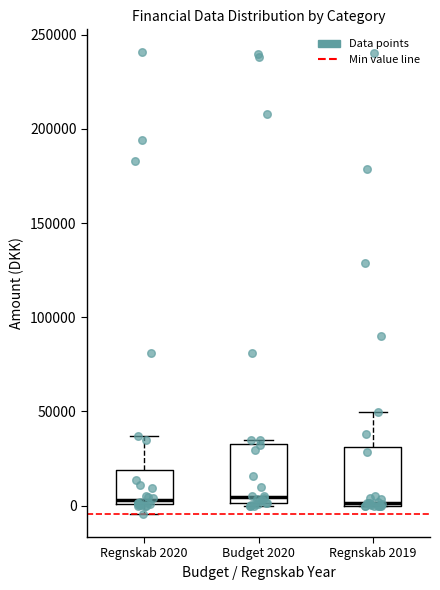

Where is the upper edge of the box for Regnskab 2019 on the y-axis? The values are not printed on the chart, so give them approximately, as read against the axis.

30000